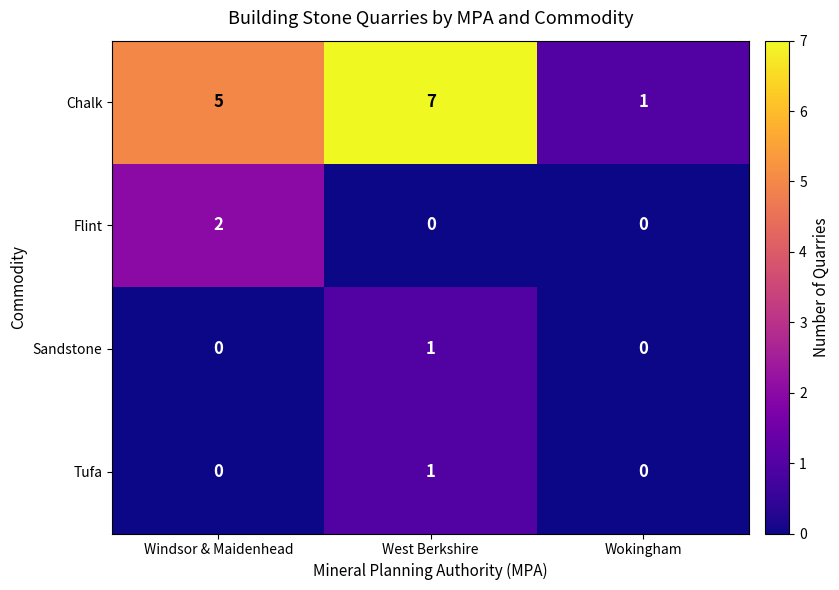

Reading left to right, transcribe all the data shown in this chart.

Chalk: Windsor & Maidenhead=5	West Berkshire=7	Wokingham=1
Flint: Windsor & Maidenhead=2	West Berkshire=0	Wokingham=0
Sandstone: Windsor & Maidenhead=0	West Berkshire=1	Wokingham=0
Tufa: Windsor & Maidenhead=0	West Berkshire=1	Wokingham=0